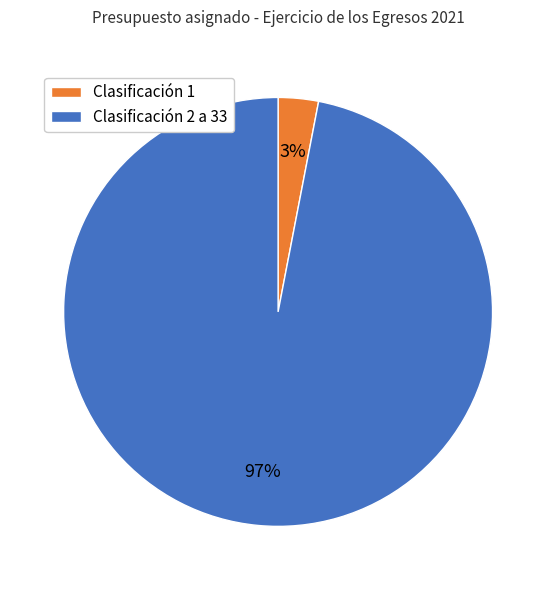

What is the largest slice in the pie chart?

Clasificación 2 a 33